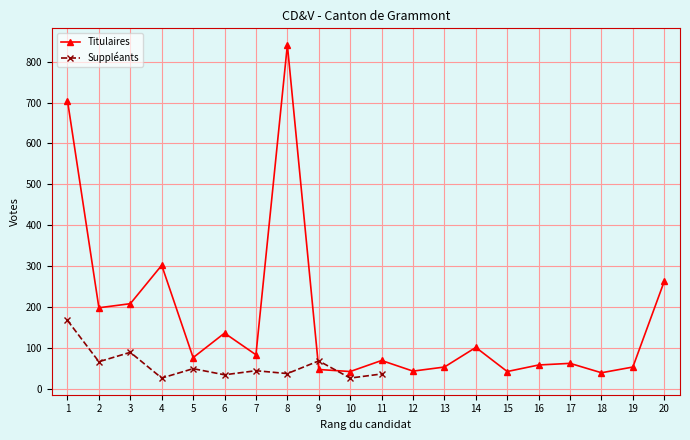

The chart shows a value of 42 at 10. True or false?

True